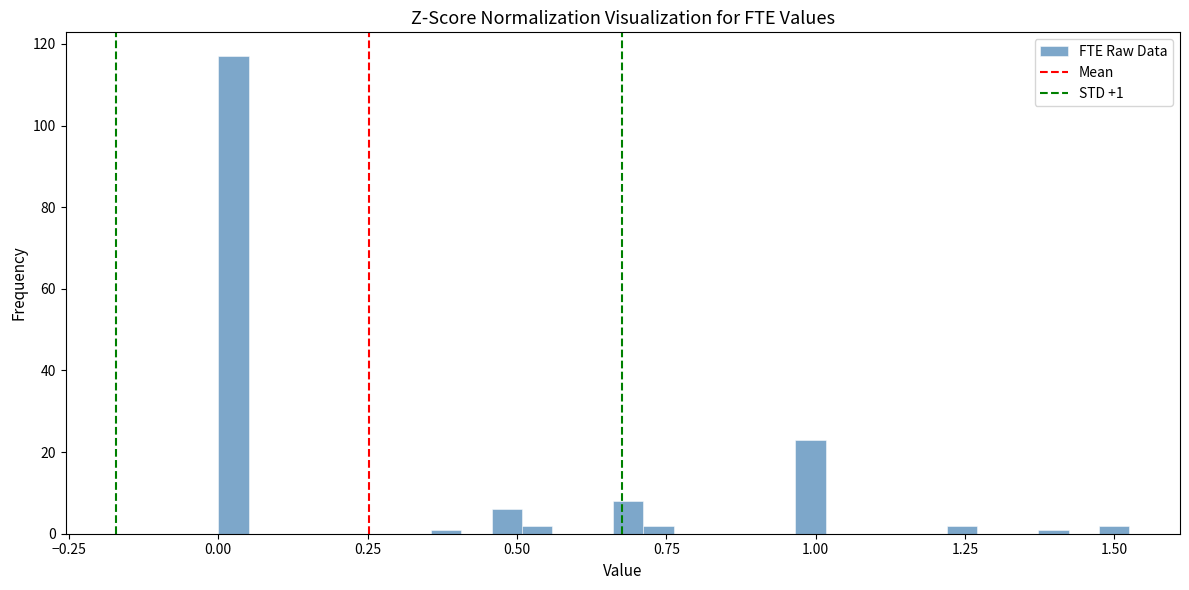

Around what value on the x-axis is the tallest bar? Give the approximate position of its centre, as read against the axis.

0.05